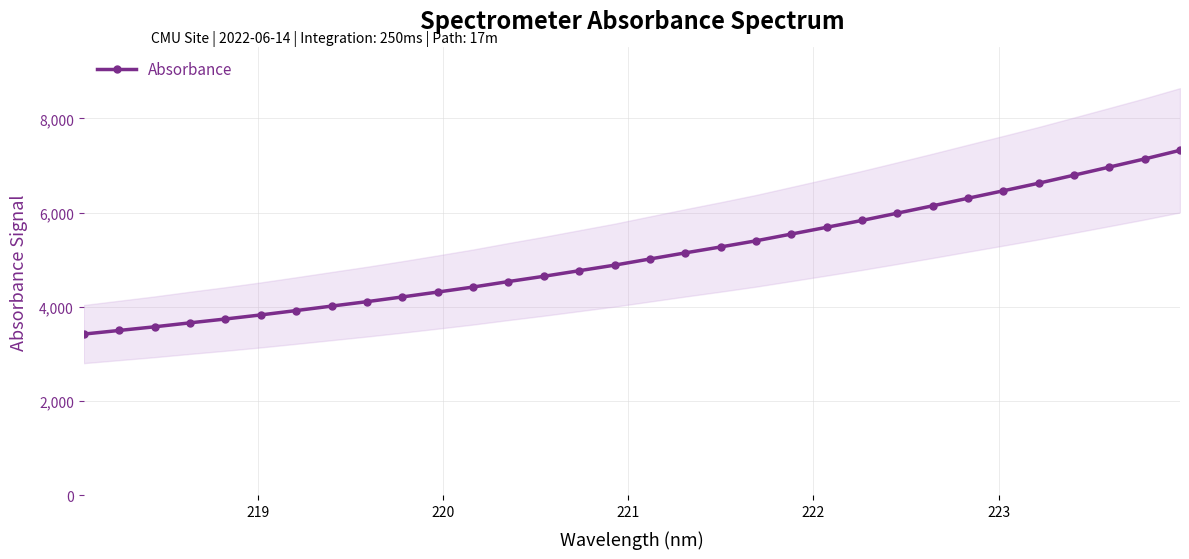

What is the value of the Absorbance point at the 1st from the left?

3424.5